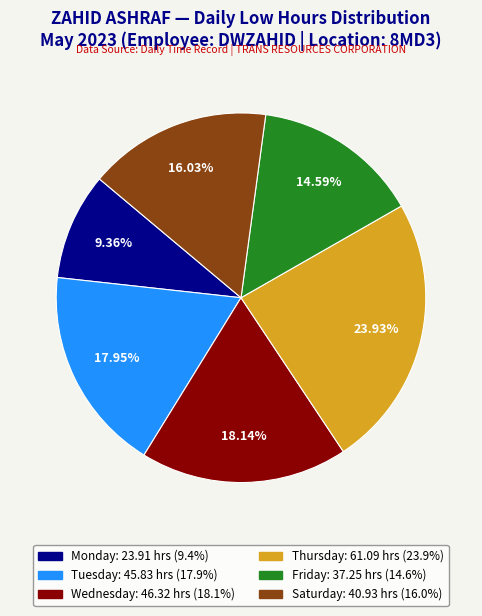

To the nearest percent, what is the average slice percentage?

17%